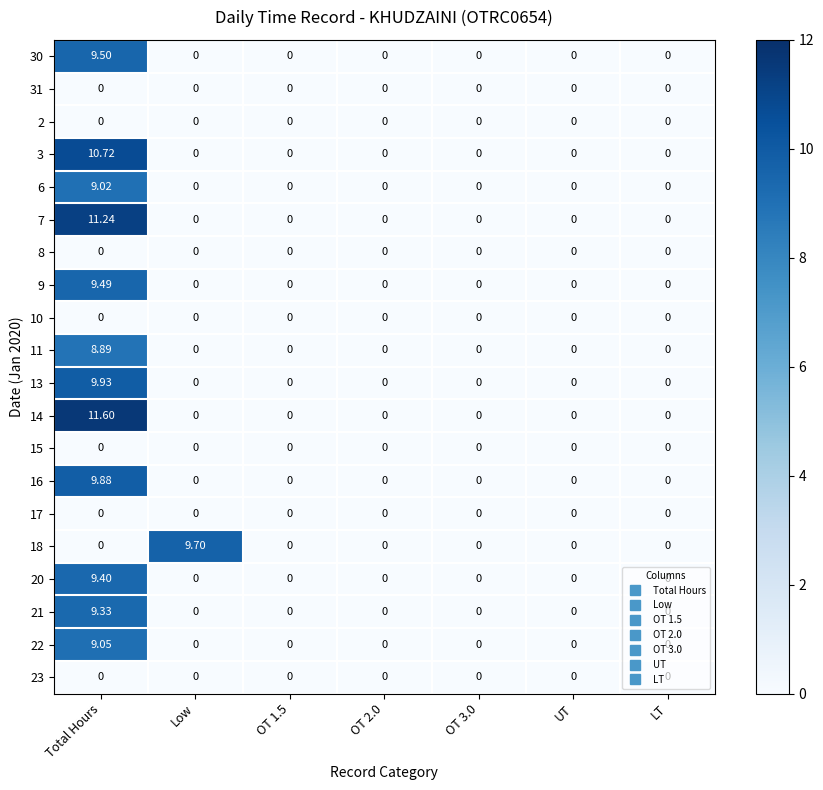

At which label does 11 reach its peak?

Total Hours